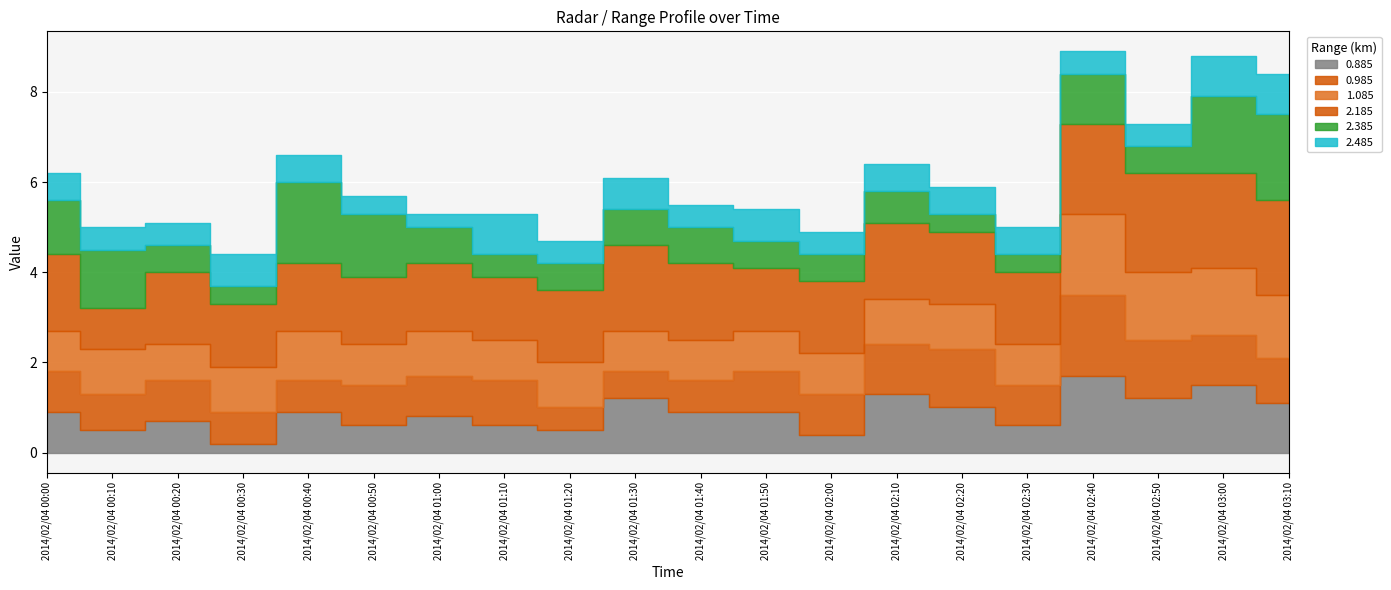

At which label does 0.885 reach its minimum?

2014/02/04 00:30